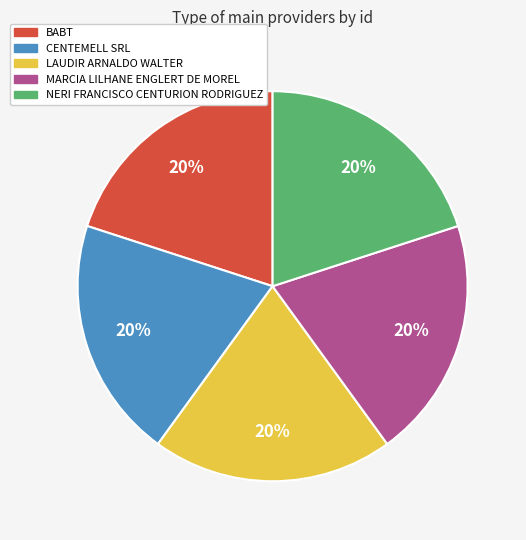

Do BABT and LAUDIR ARNALDO WALTER together represent more than half of the pie?

No